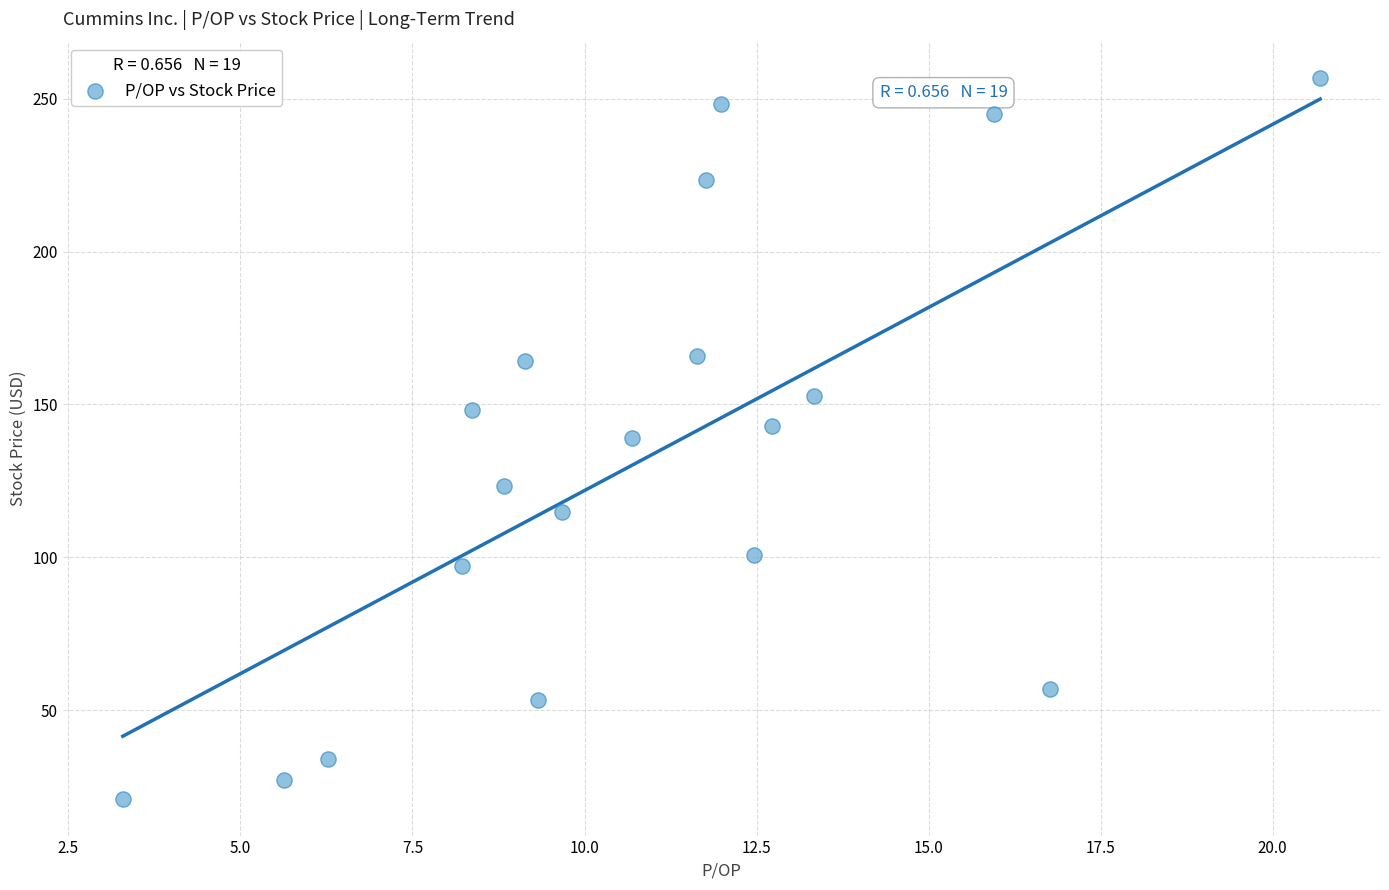

What is the range of X values (max minus min)?

17.4